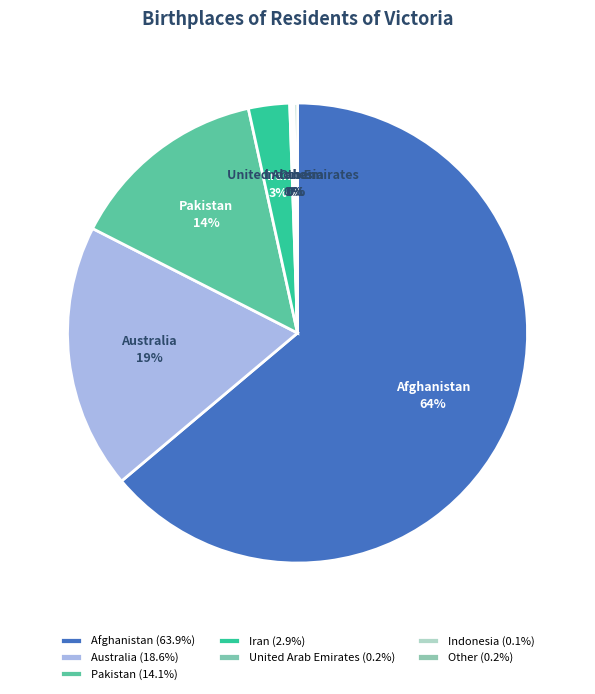

To the nearest percent, what is the average slice percentage?

14%